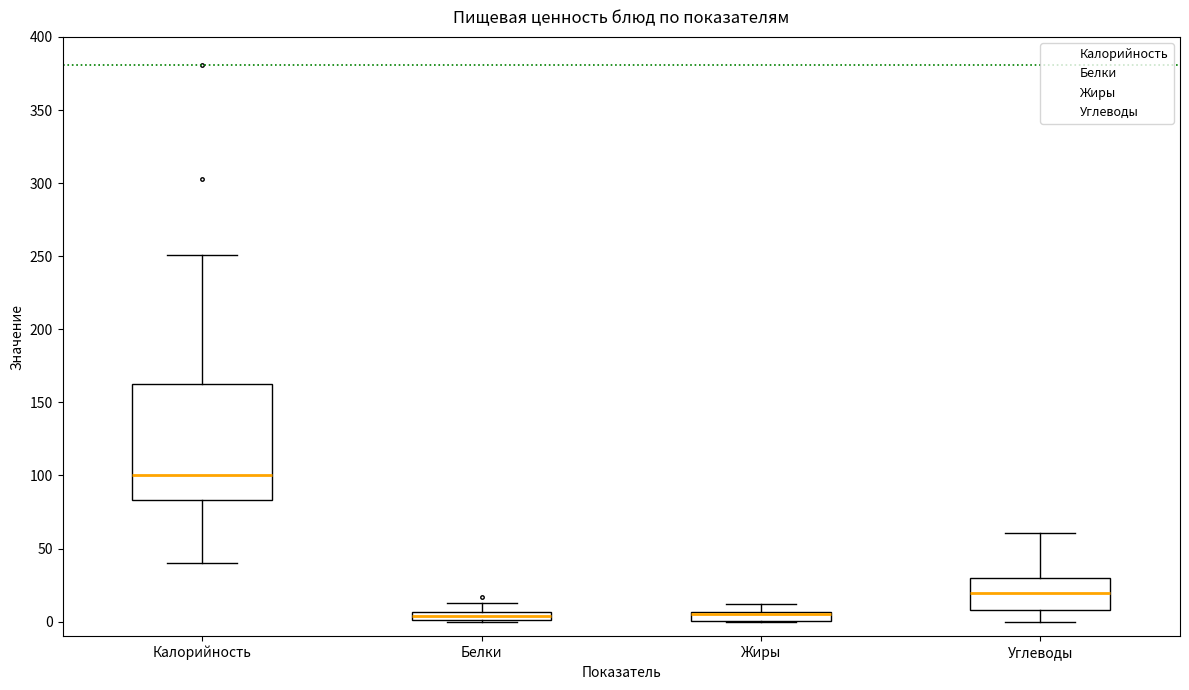

Which box is the tallest, from its lower edge to its upper edge?

Калорийность